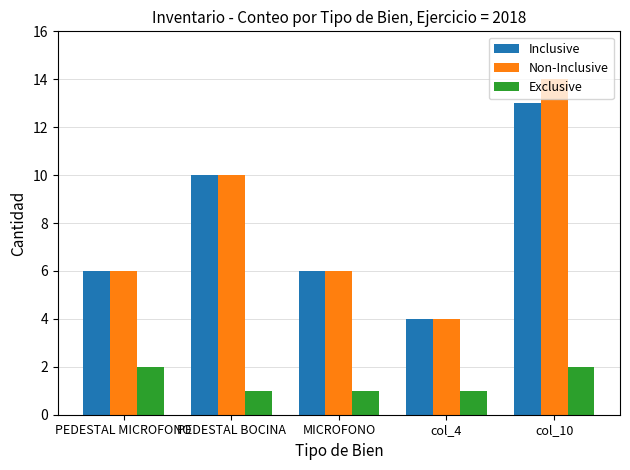

What is the total value across all series at PEDESTAL BOCINA?

21